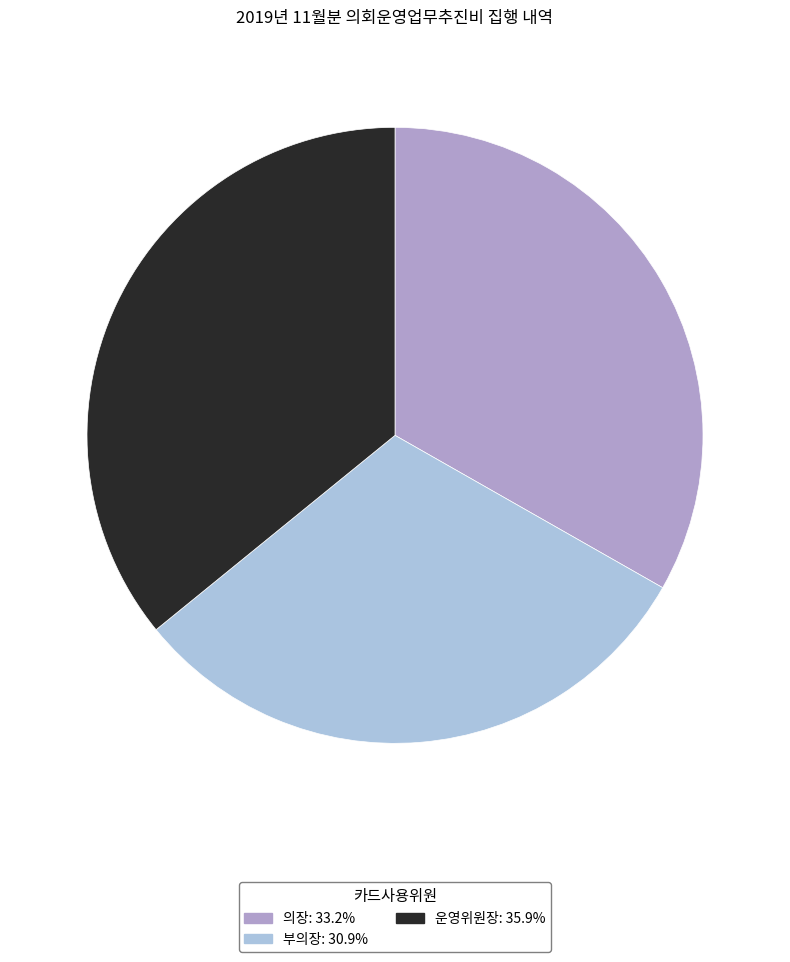

Approximately how many times larger is the value at 운영위원장 compared to 의장?

1.1